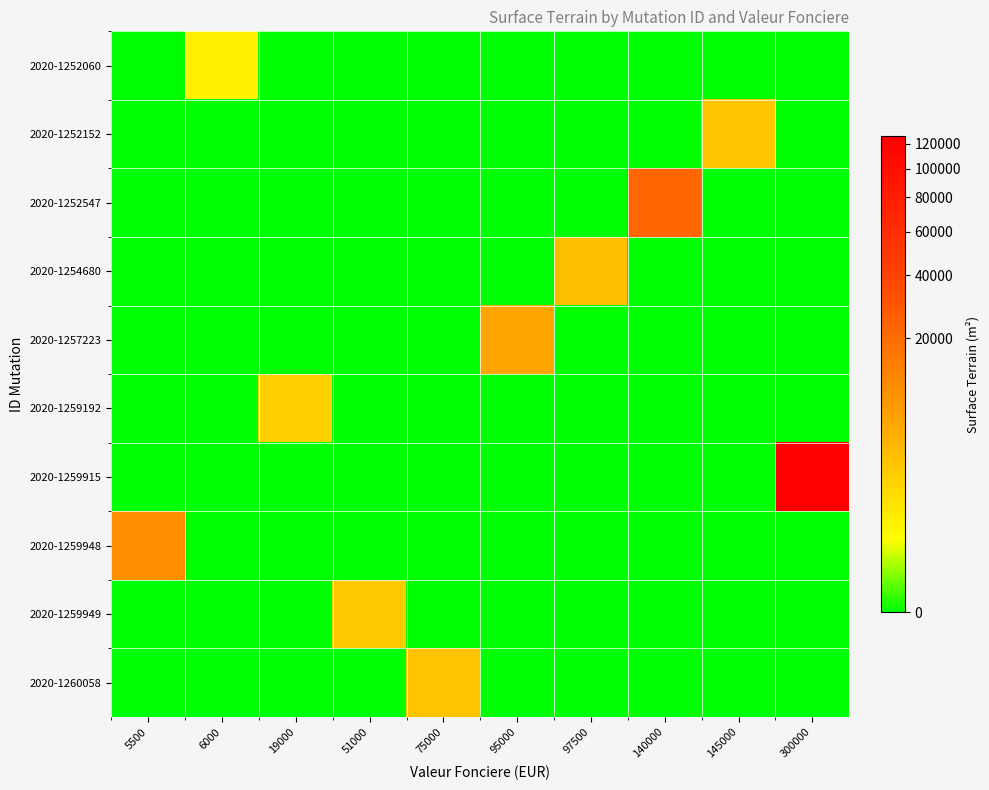

What is the total value across all series at 5500?

10345